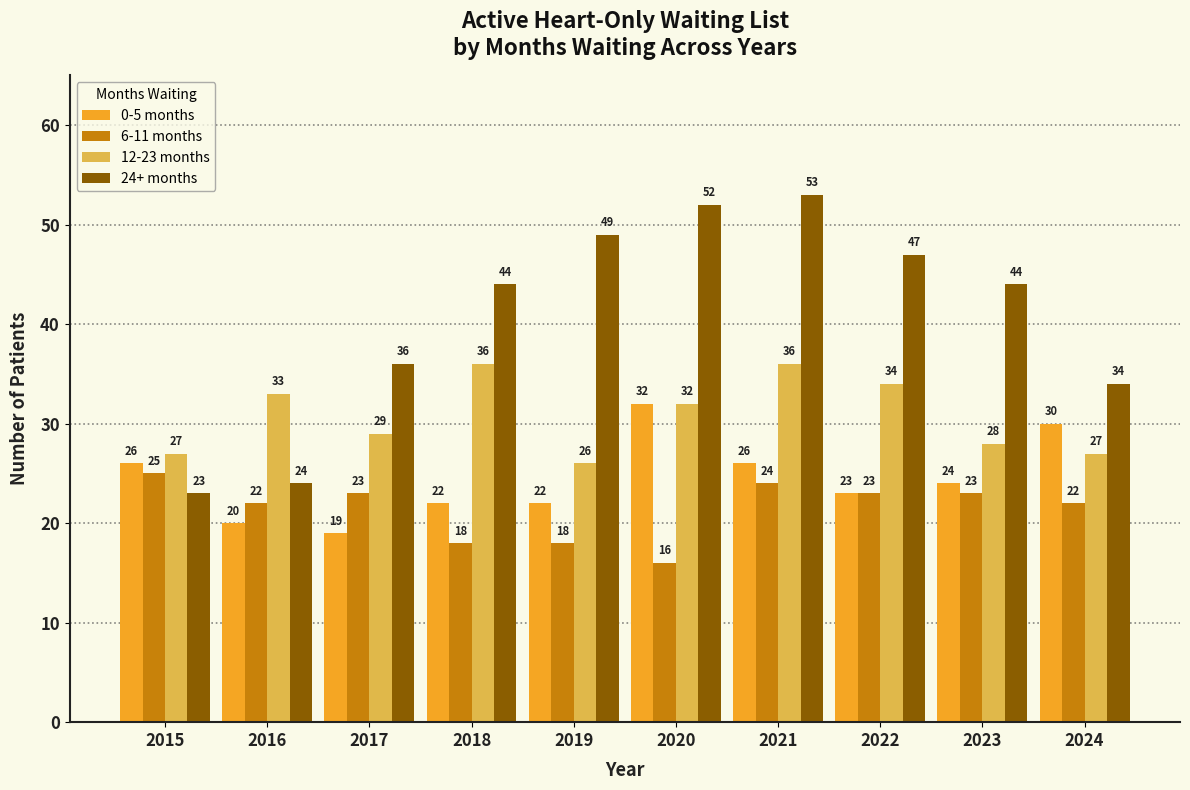

Rank the series by their maximum value, from highest to lowest.

24+ months, 12-23 months, 0-5 months, 6-11 months